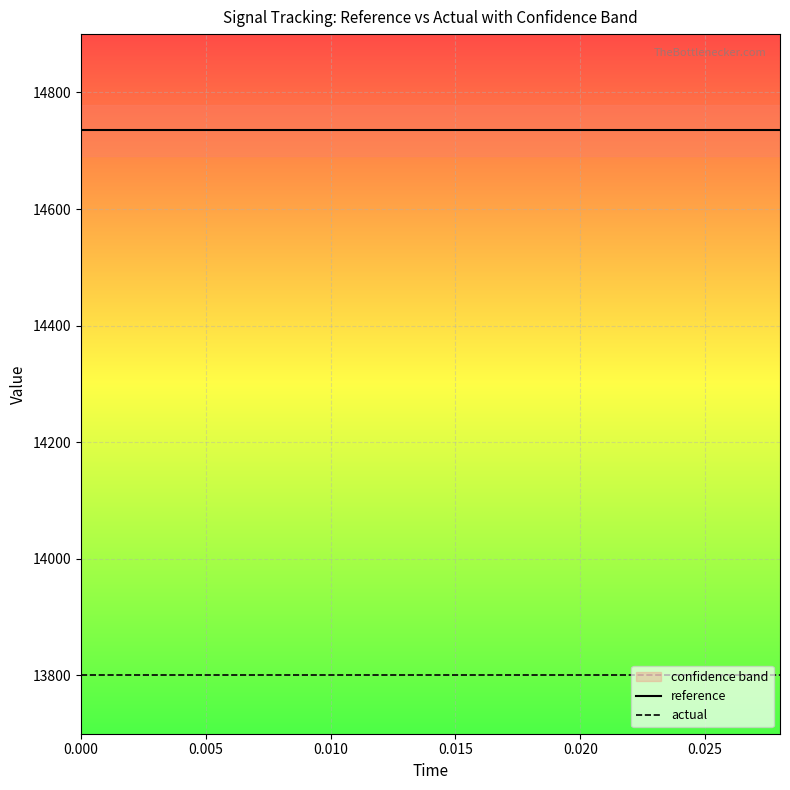

Reading left to right, extract all data points from this chart.

reference: 14734.7	14734.7	14734.7	14734.7	14734.7	14734.7	14734.7	14734.7	14734.7	14734.7	14734.7	14734.7	14734.7	14734.7	14734.7
actual: 13800.0	13800.0	13800.0	13800.0	13800.0	13800.0	13800.0	13800.0	13800.0	13800.0	13800.0	13800.0	13800.0	13800.0	13800.0